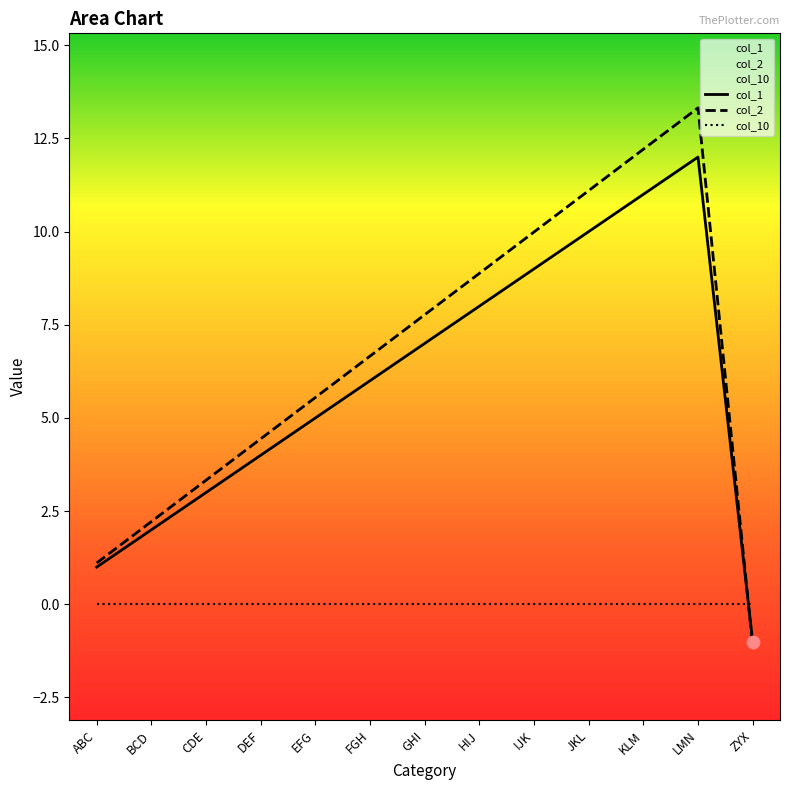

Which series reaches the maximum Y coordinate?

col_2